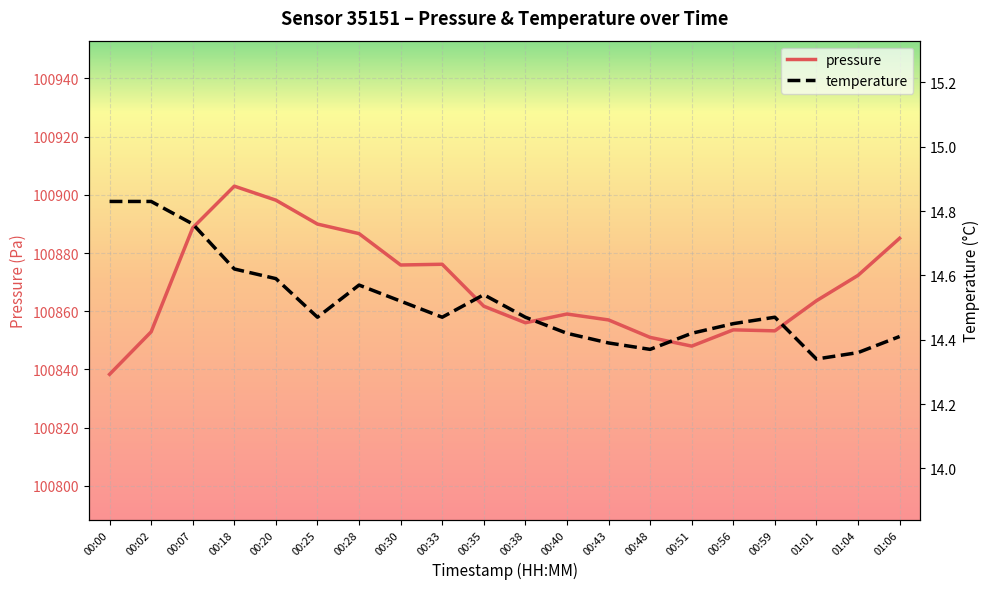

How many interior local valleys does the temperature series have?

4